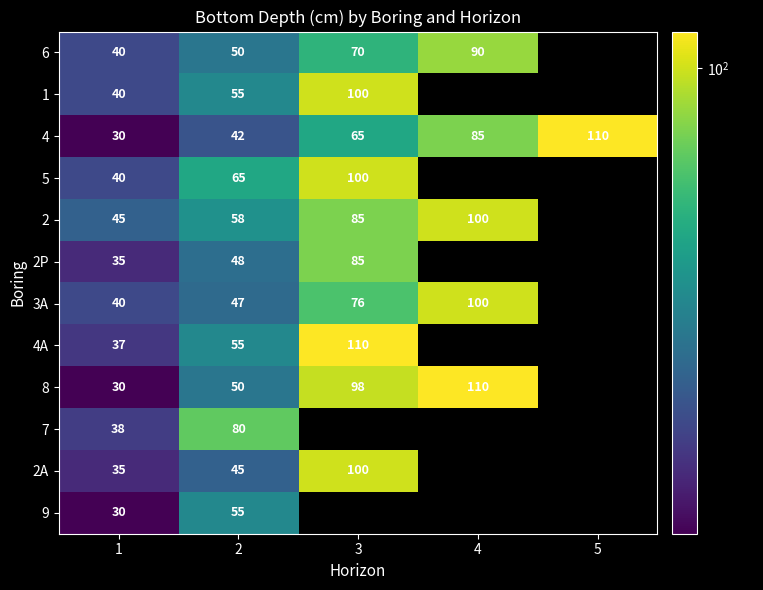

At which label is 4 closest to 70?

3